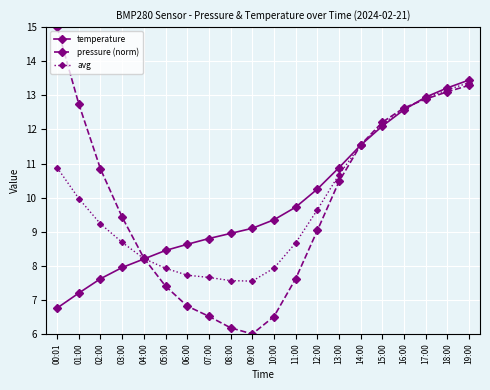

At which label does pressure (norm) first exceed 10?

00:01